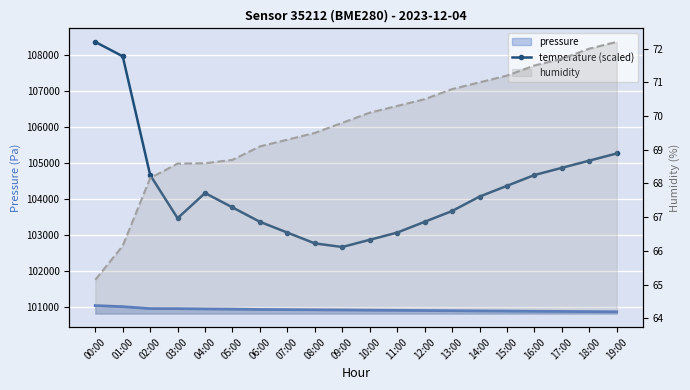

Reading left to right, extract all data points from this chart.

108375.8	107975.8	104675.8	103475.8	104175.8	103775.8	103375.8	103075.8	102775.8	102675.8	102875.8	103075.8	103375.8	103675.8	104075.8	104375.8	104675.8	104875.8	105075.8	105275.8